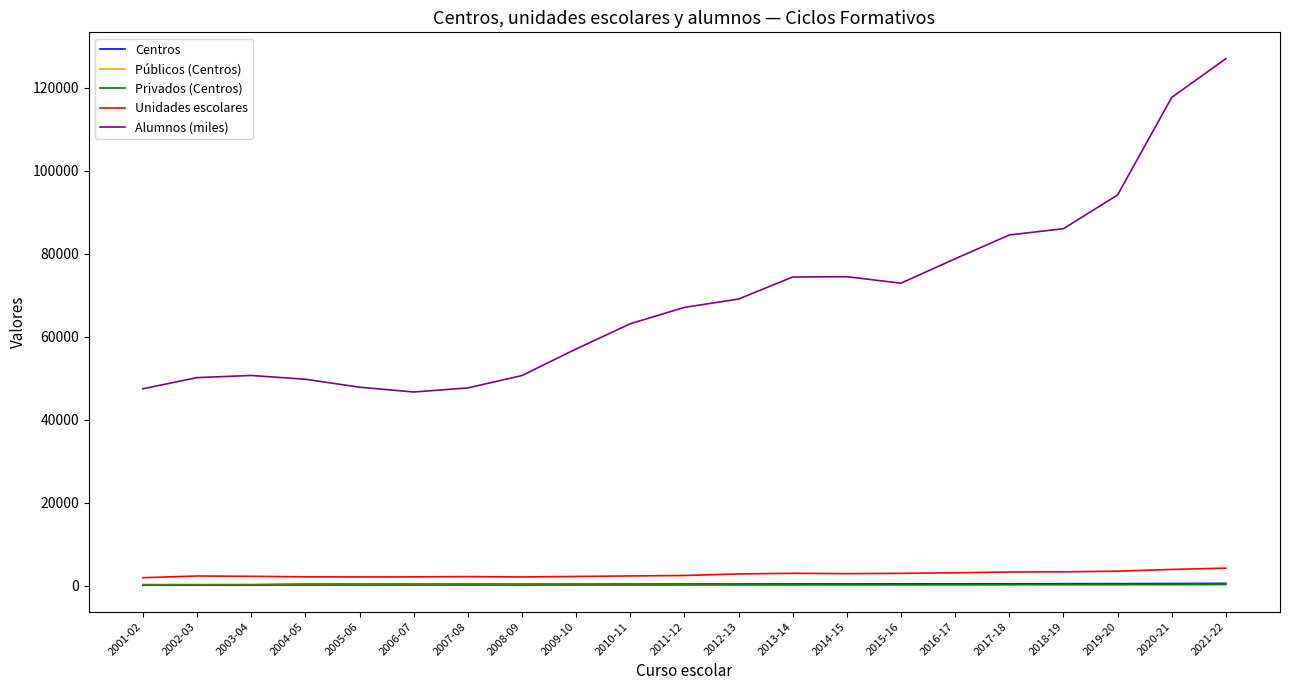

Which series has the largest total across all categories?

Alumnos (miles)